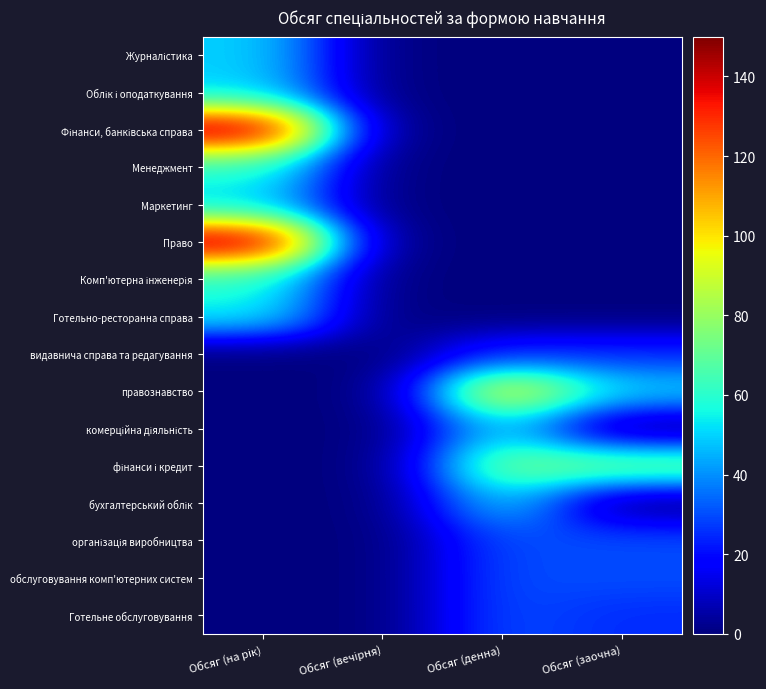

At Обсяг (вечірня), list the series in order from smallest to largest.

Журналістика, Облік і оподаткування, Фінанси, банківська справа, Менеджмент, Маркетинг, Право, Комп'ютерна інженерія, Готельно-ресторанна справа, видавнича справа та редагування, правознавство, комерційна діяльність, фінанси і кредит, бухгалтерський облік, організація виробництва, обслуговування комп'ютерних систем, Готельне обслуговування